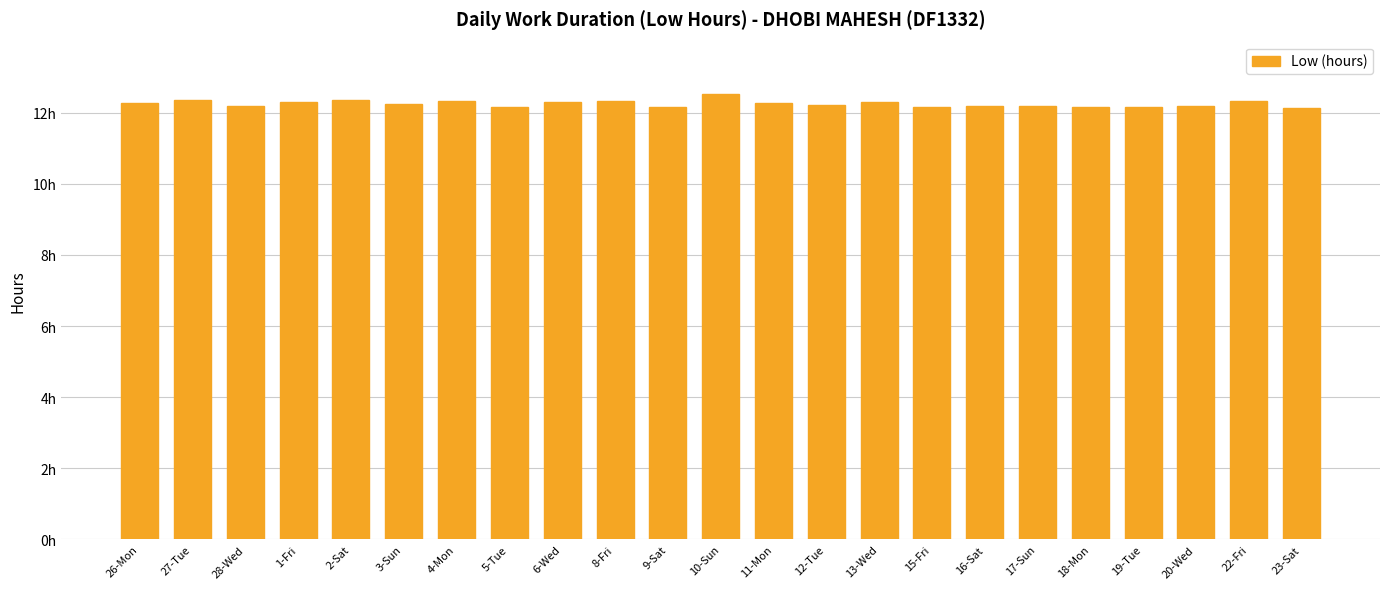

Reading left to right, list all the values displayed in this chart.

12.3	12.4	12.2	12.3	12.4	12.2	12.3	12.2	12.3	12.3	12.2	12.5	12.3	12.2	12.3	12.2	12.2	12.2	12.2	12.2	12.2	12.3	12.1